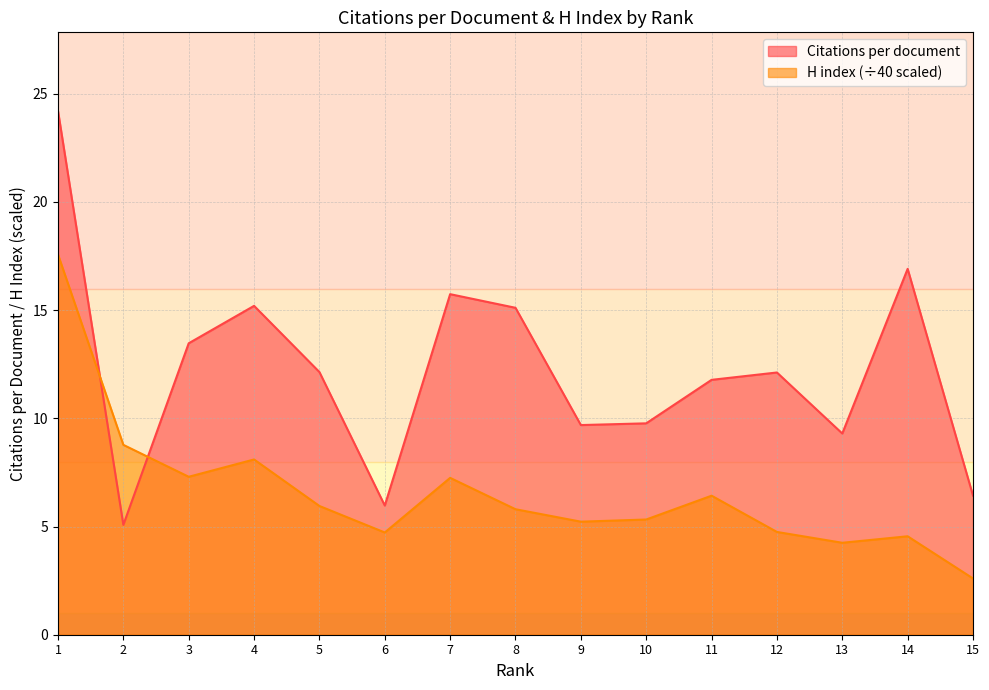

Which series has the largest total across all categories?

Citations per document